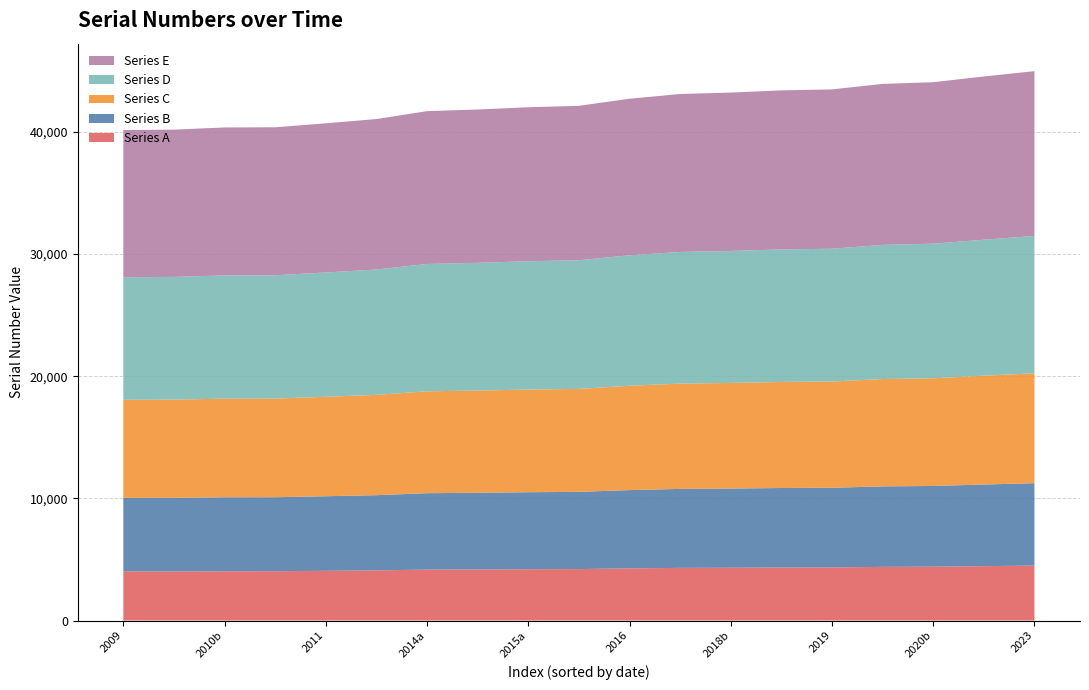

What is the total value across all series at 2011?

40712.0